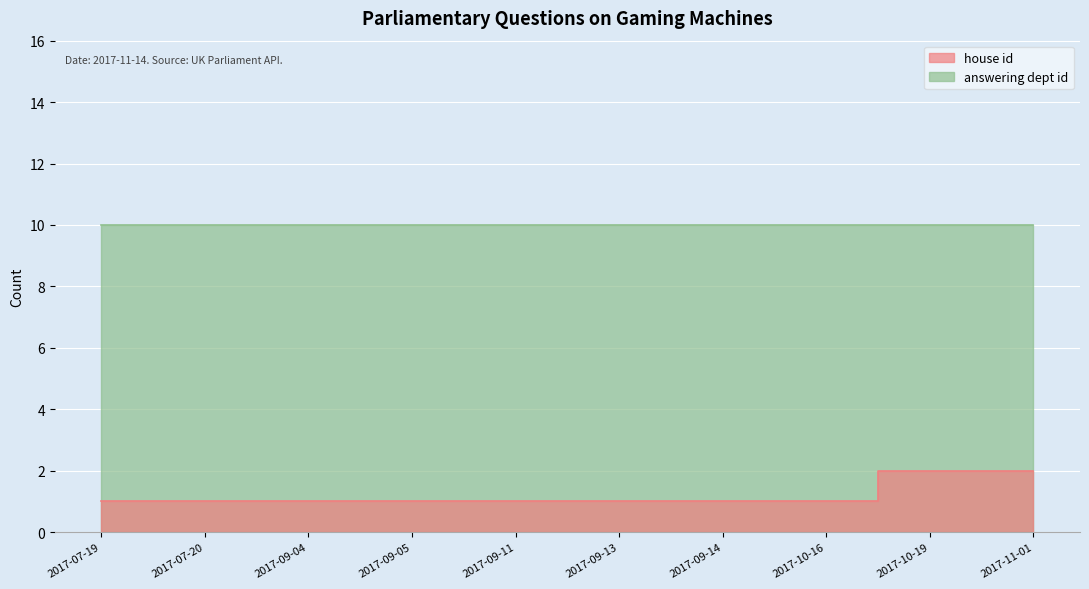

What is the difference between the second highest and second lowest values?

1